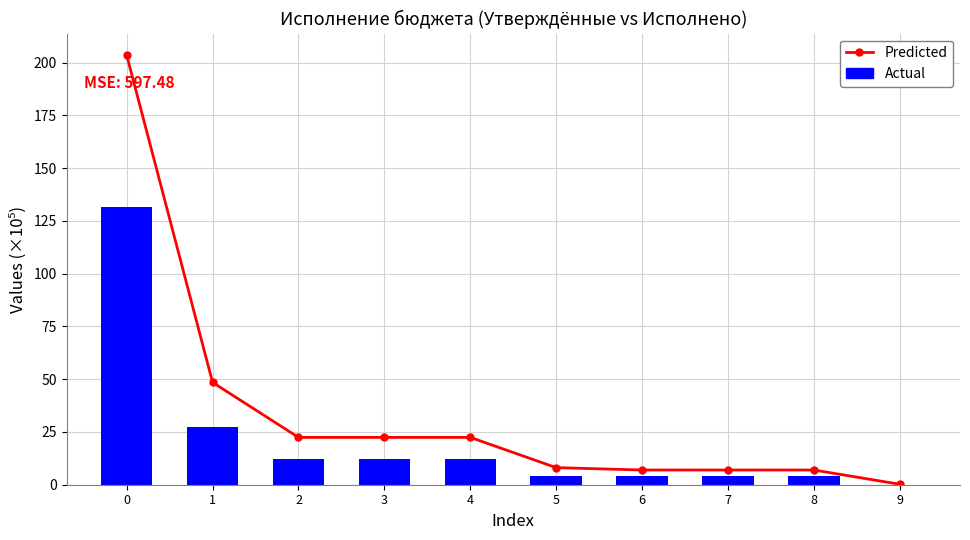

What are all the series names shown in the legend?

Predicted, Actual